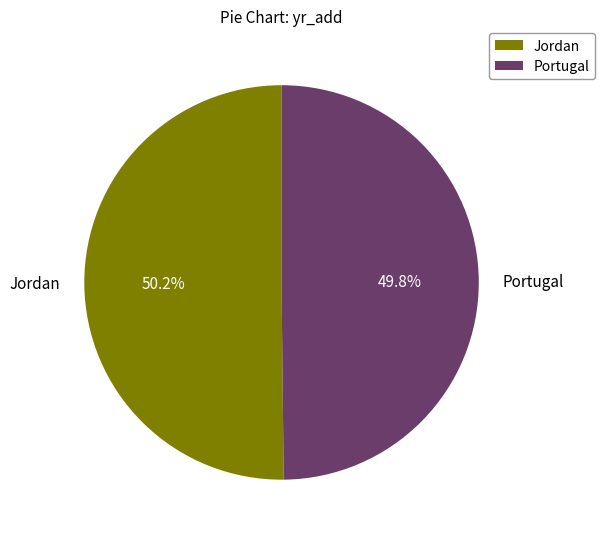

Is there any slice that represents more than half of the pie?

Yes